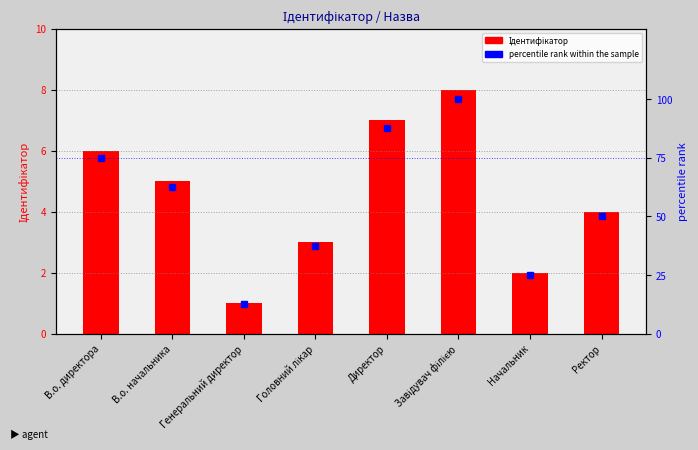

What is the maximum value for Ідентифікатор?

8.0